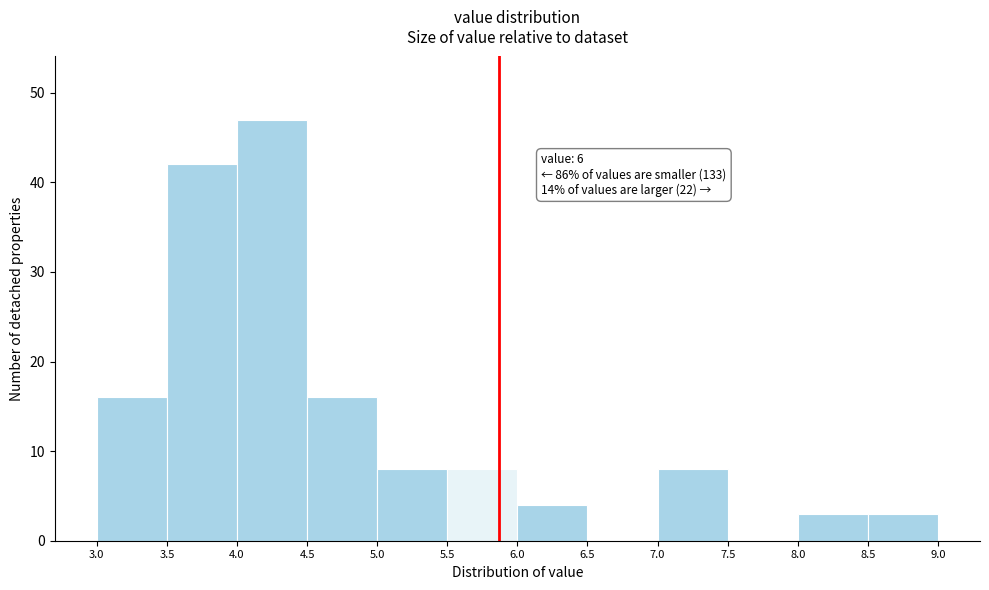

Which range on the x-axis has the tallest bar?

4.0 to 4.5